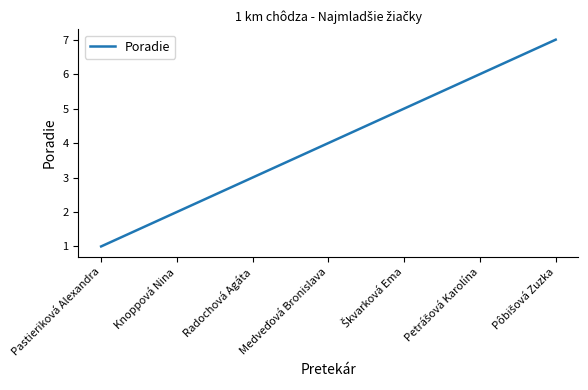

What position from the right is Radochová Agáta?

5